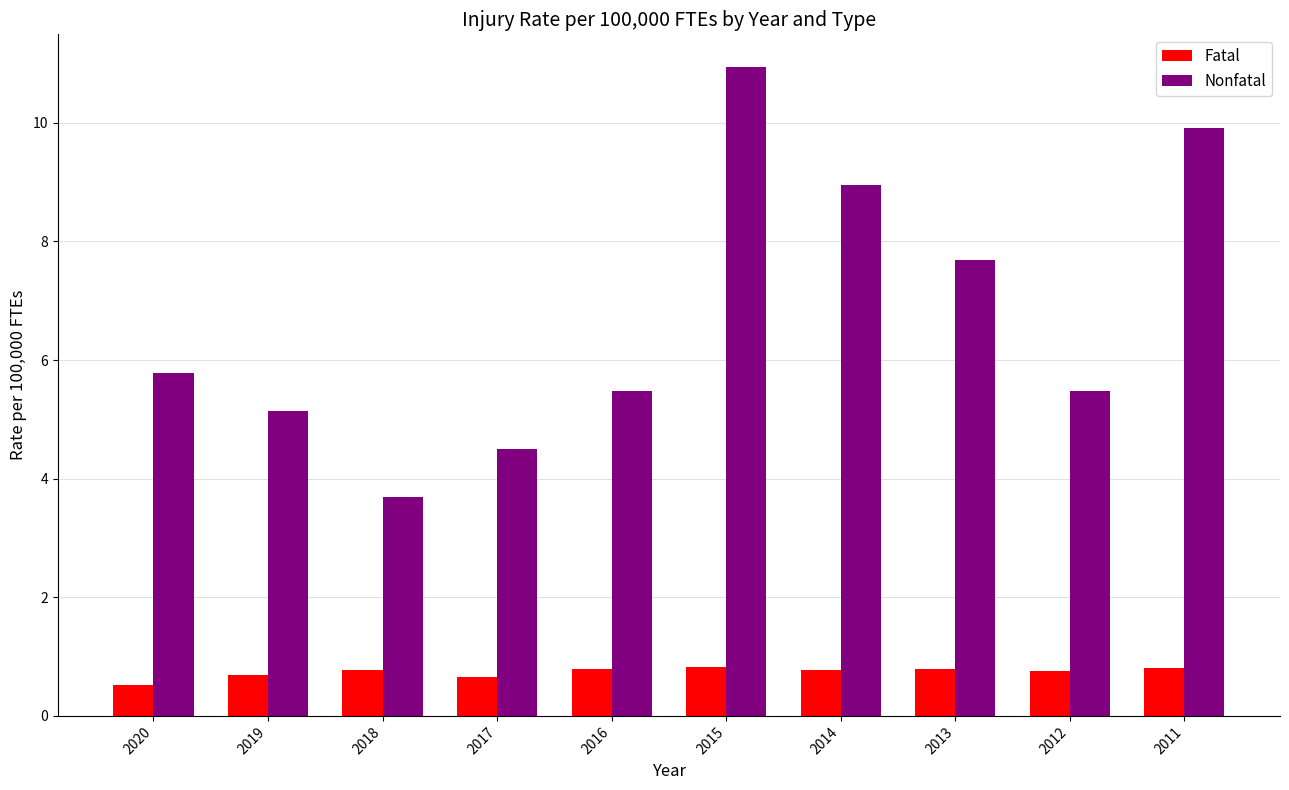

Reading left to right, transcribe all the data shown in this chart.

Fatal: 0.5	0.7	0.8	0.7	0.8	0.8	0.8	0.8	0.8	0.8
Nonfatal: 5.8	5.1	3.7	4.5	5.5	10.9	9.0	7.7	5.5	9.9